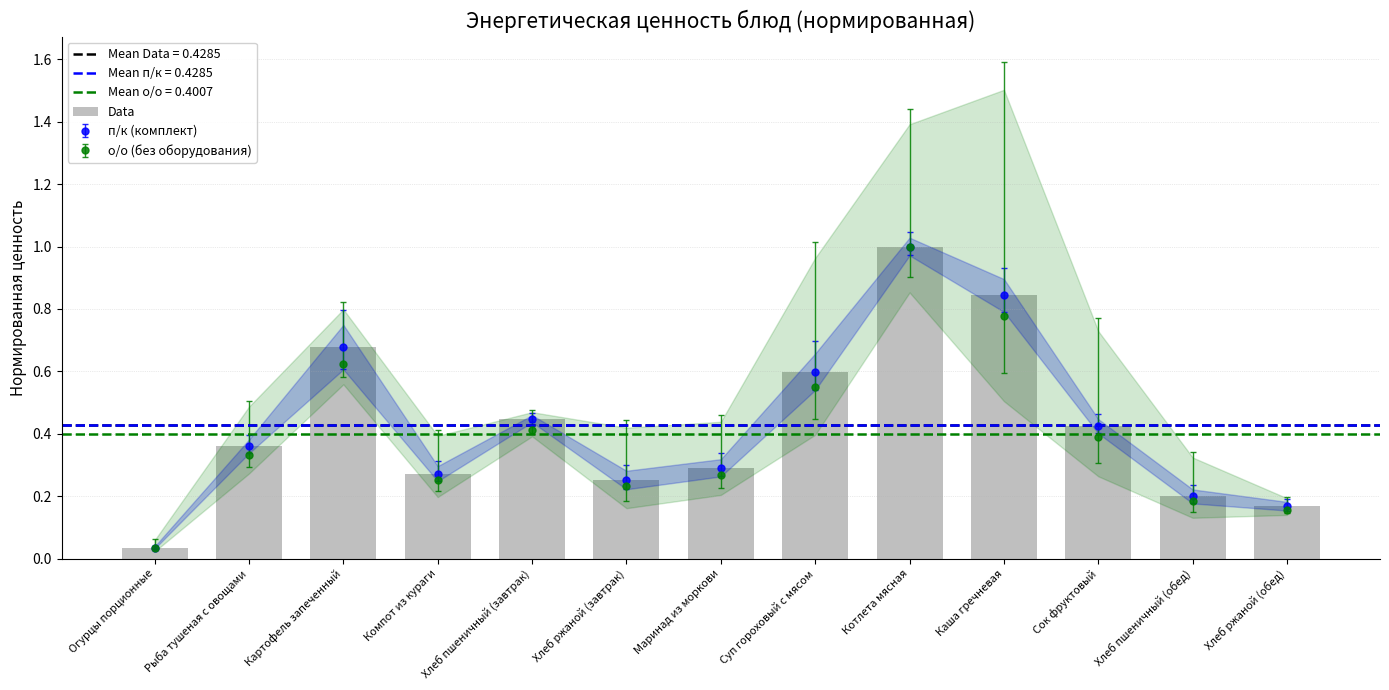

Which label corresponds to the largest value in the chart?

Котлета мясная